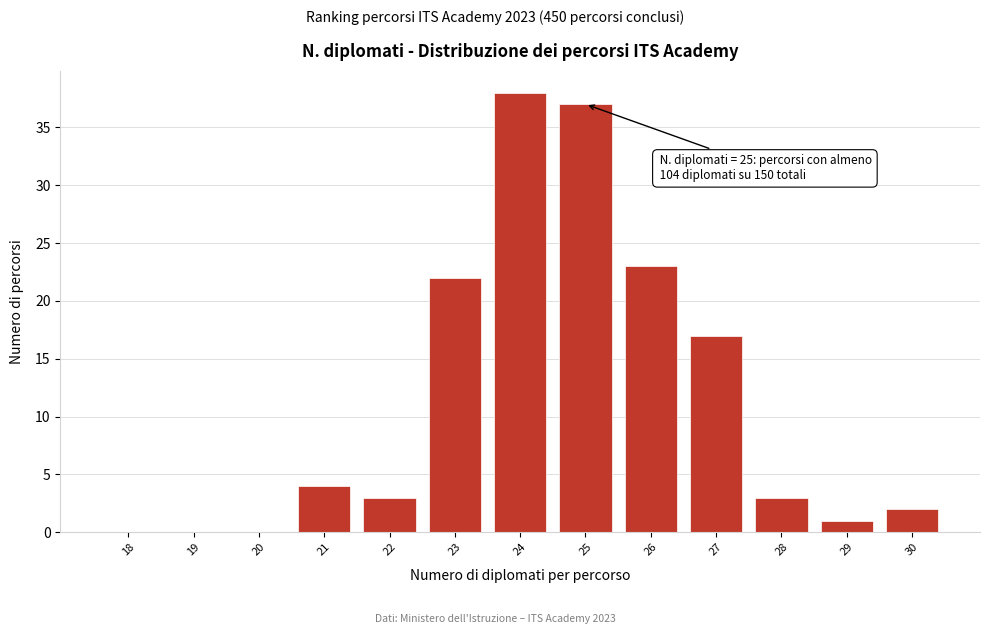

Reading right to left, extract all data points from this chart.

30=2	29=1	28=3	27=17	26=23	25=37	24=38	23=22	22=3	21=4	20=0	19=0	18=0